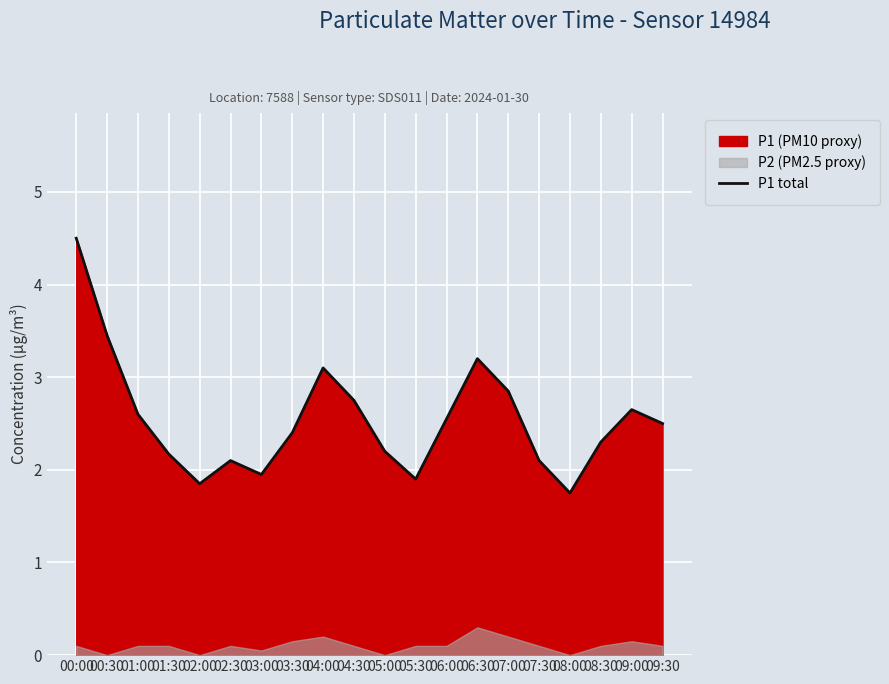

The chart shows a value of 2.3 at 08:30. True or false?

True